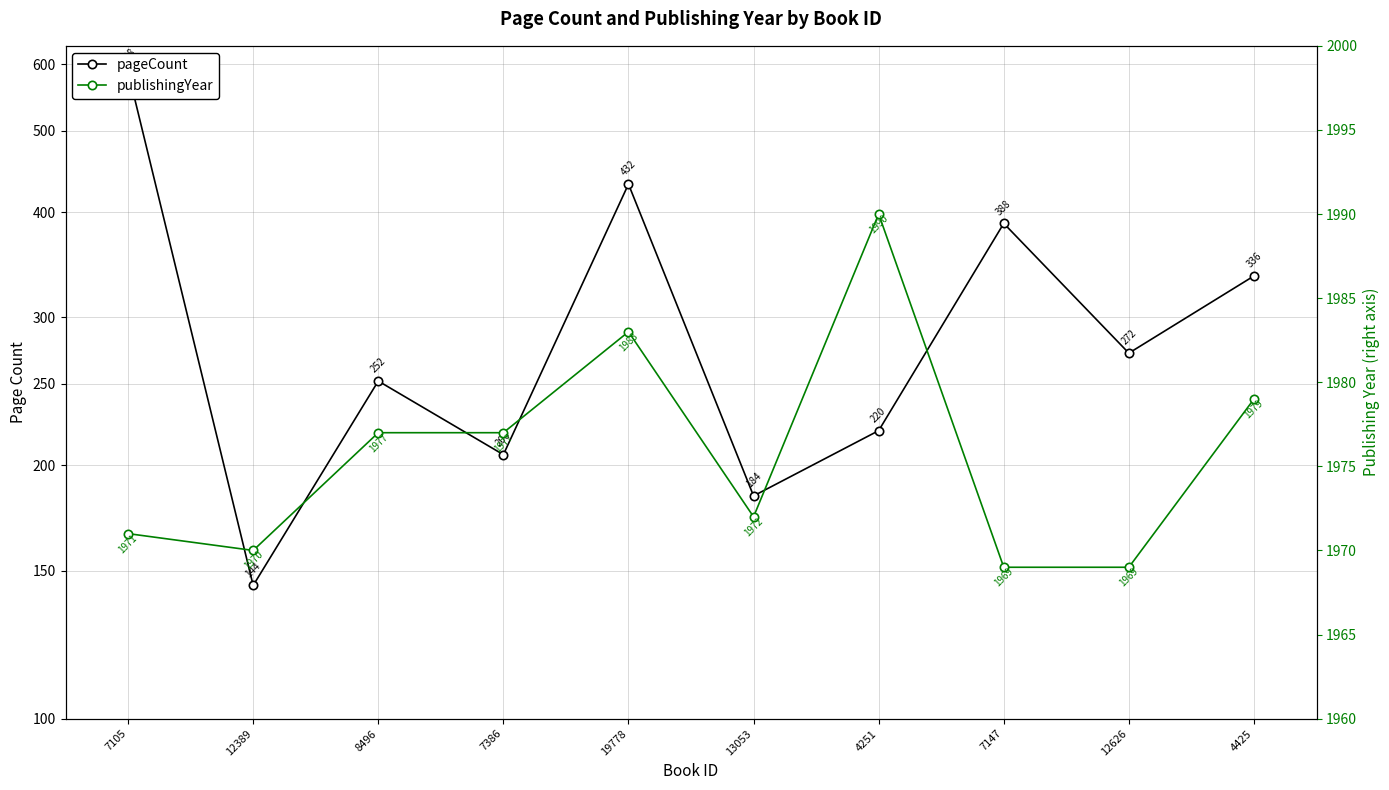

What value does the publishingYear series have at 4425, to the nearest 10?

1980